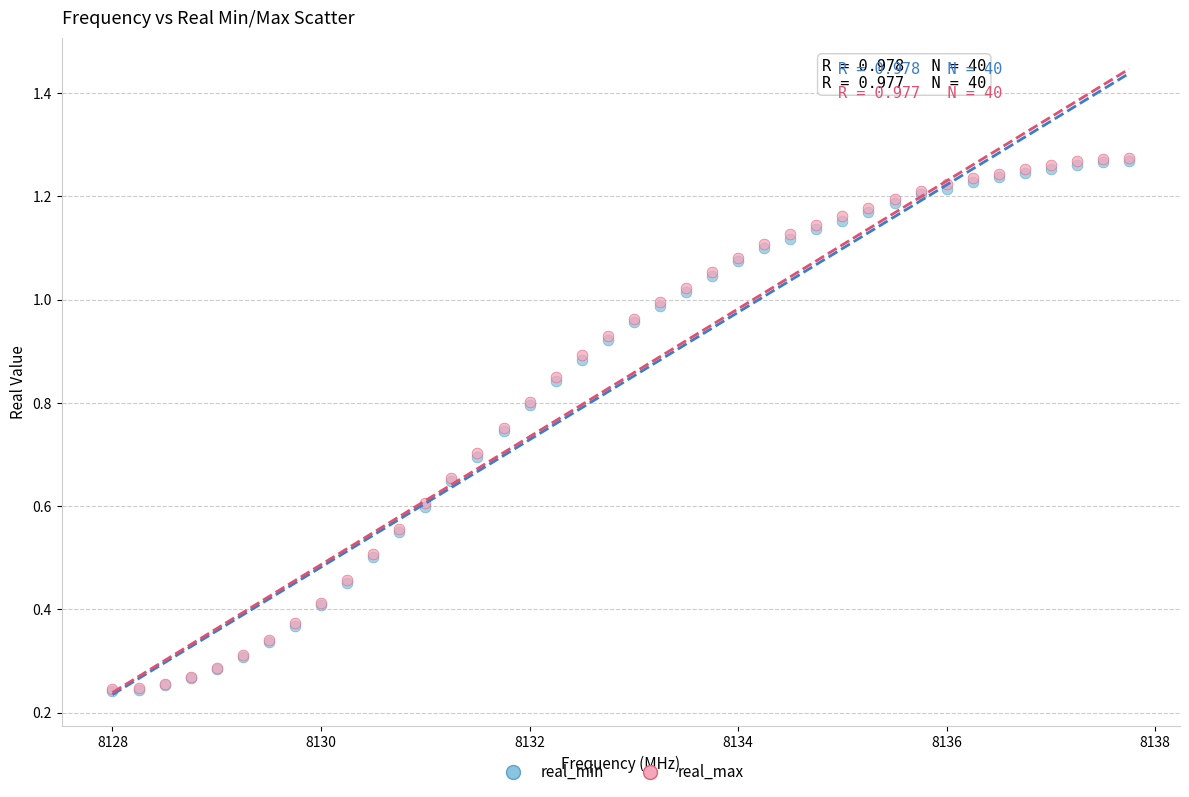

What are all the series names shown in the legend?

real_min, real_max